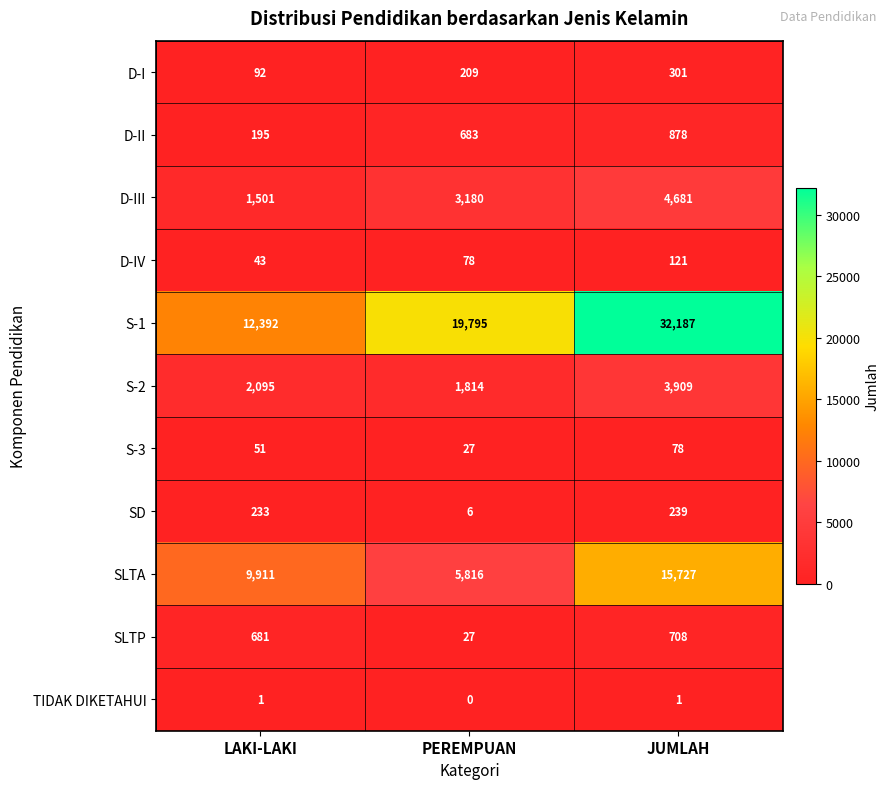

What is the difference between the highest and lowest values at PEREMPUAN?

19795